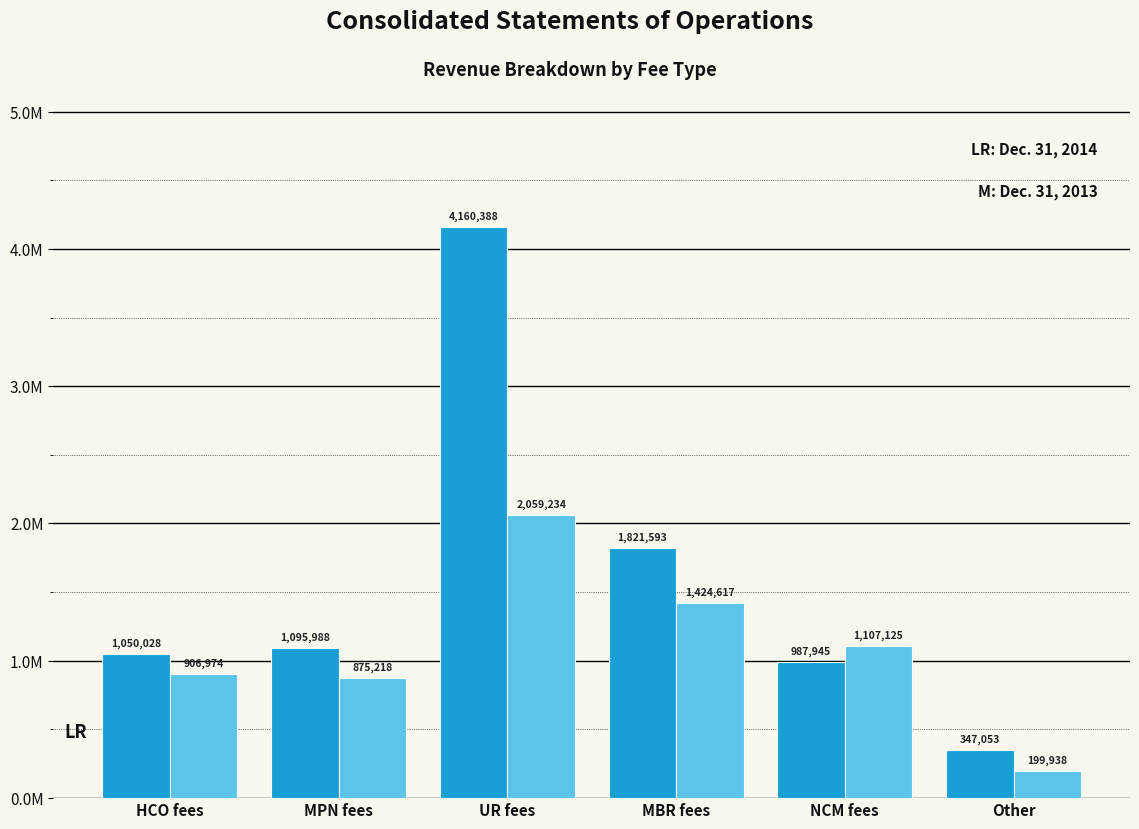

Does the chart contain stacked bars?

No